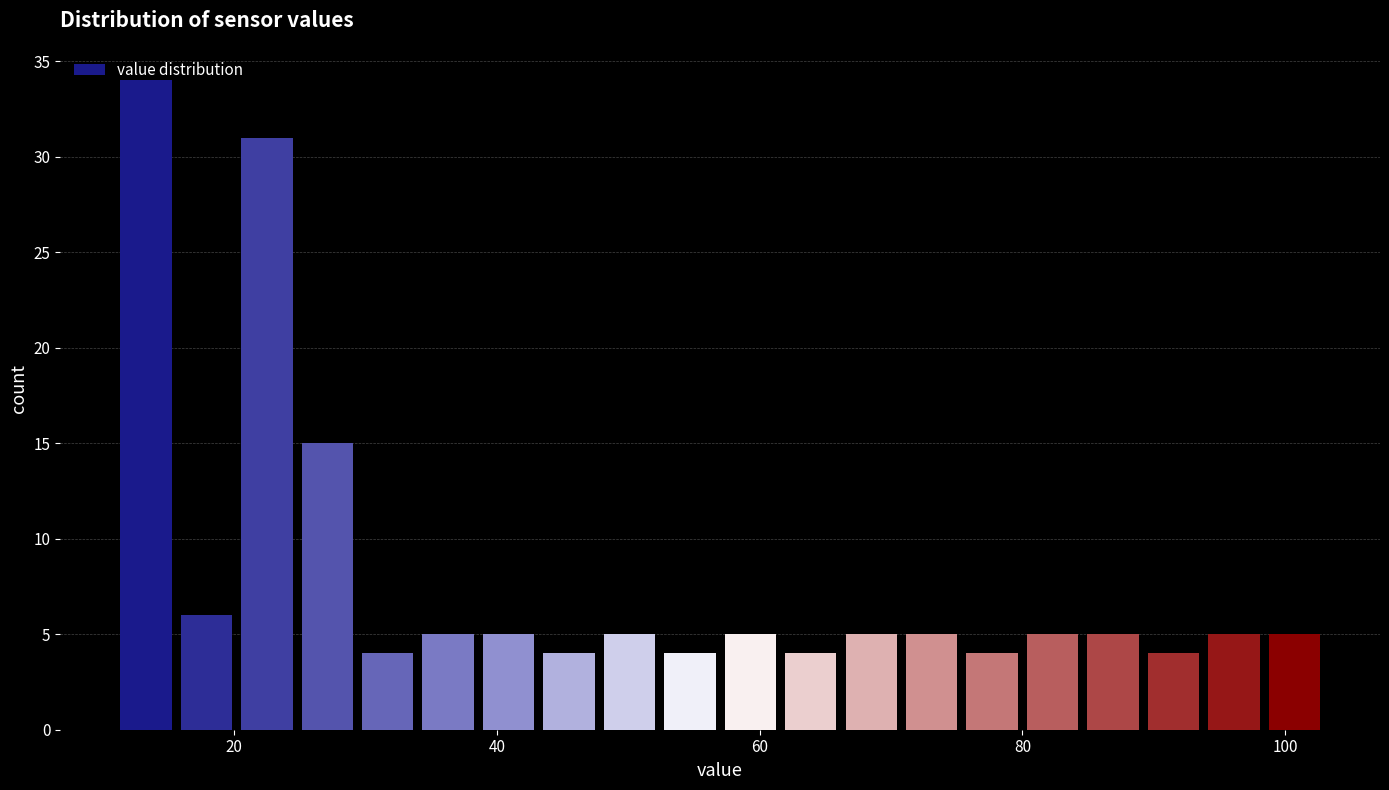

Read against the x-axis, roughly where is the centre of the tallest bar?

14